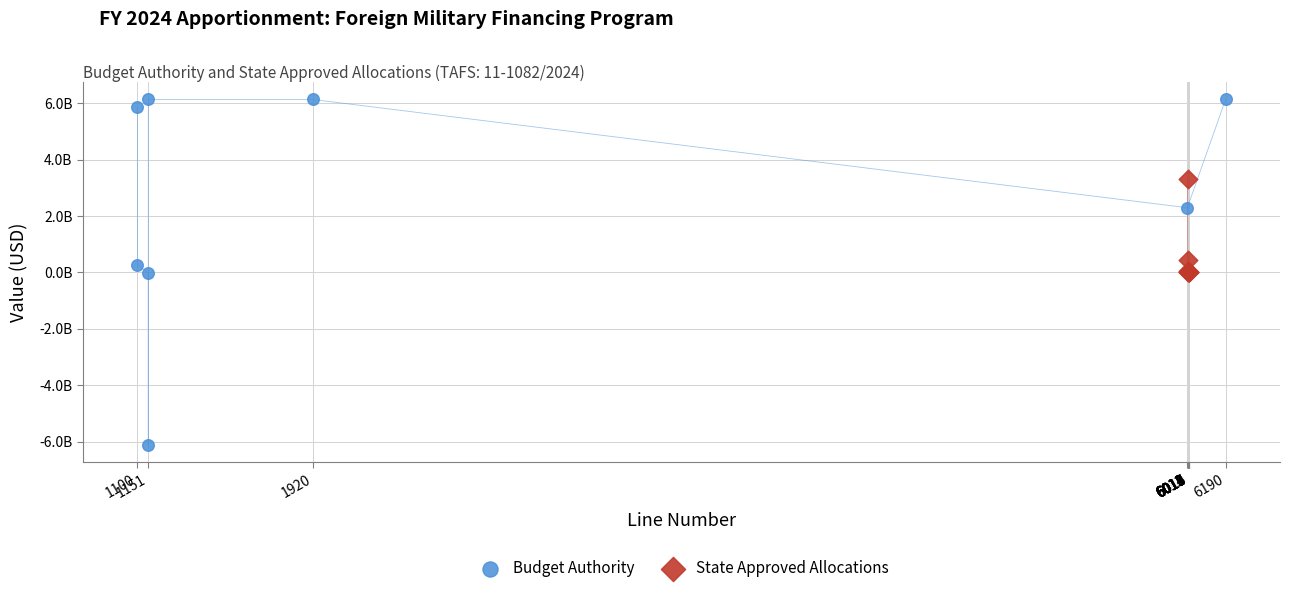

What are all the series names shown in the legend?

Budget Authority, State Approved Allocations